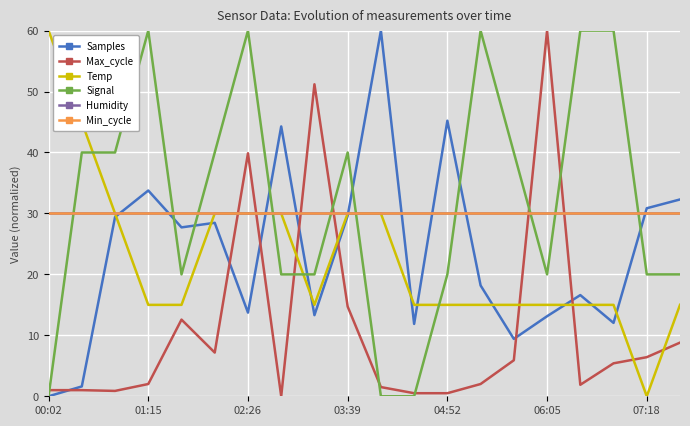

Does the chart display data point markers on the line(s)?

No